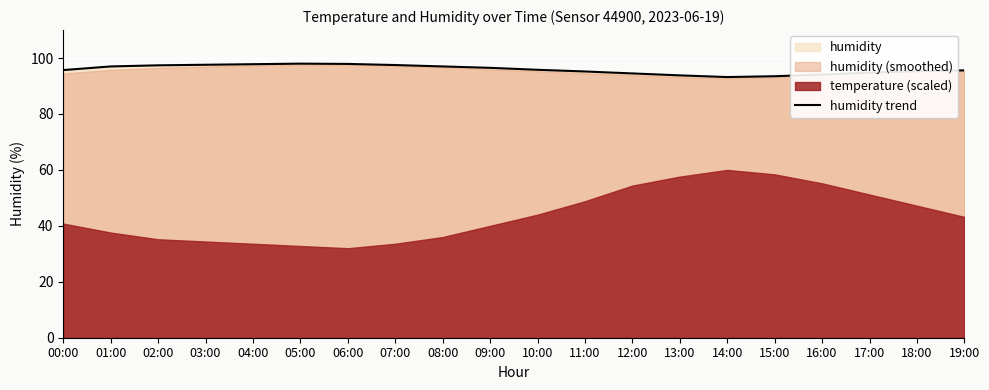

Is it true that the value at 08:00 is 97.0?

True